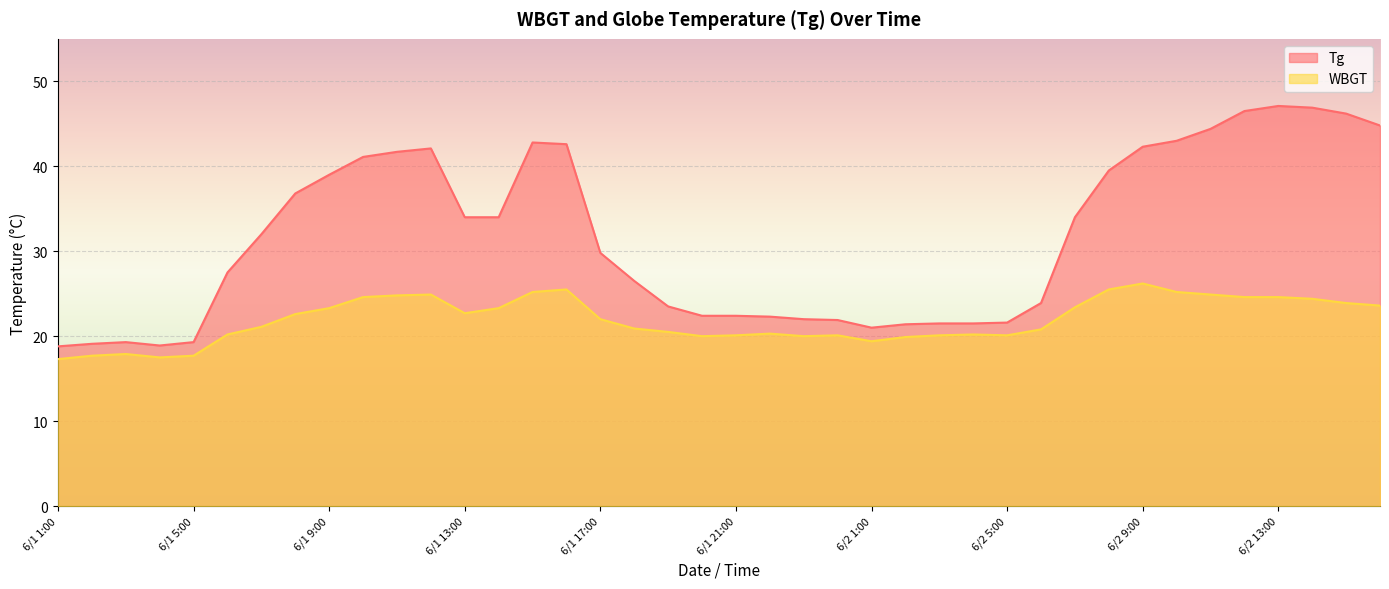

Read the WBGT value at 6/1 19:00.

20.5